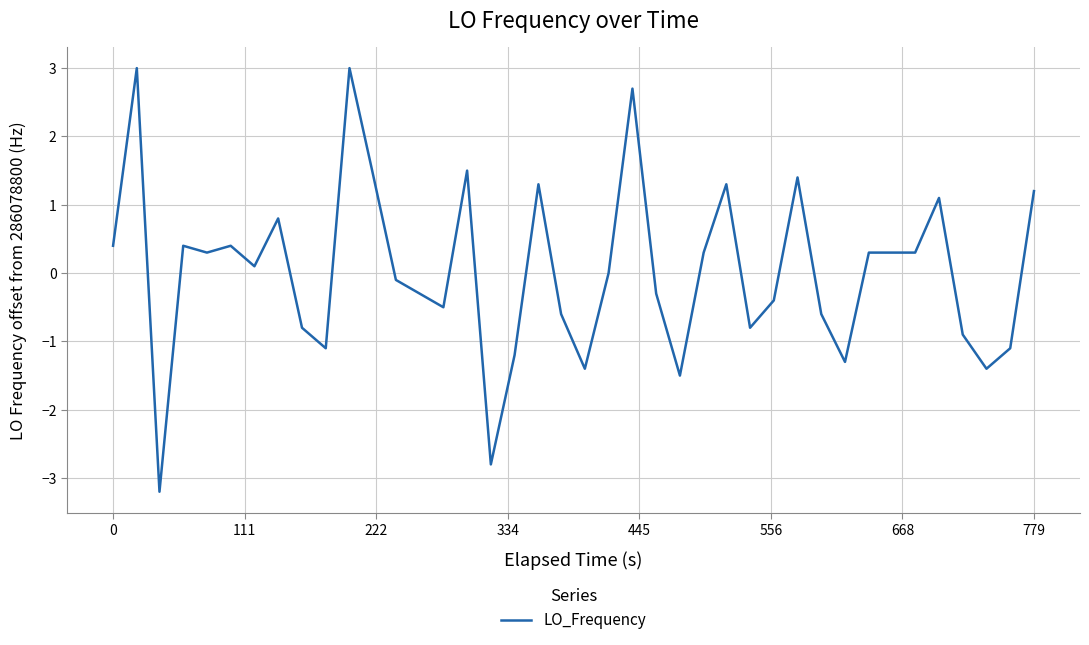

What is the minimum value shown in the chart?

-3.2